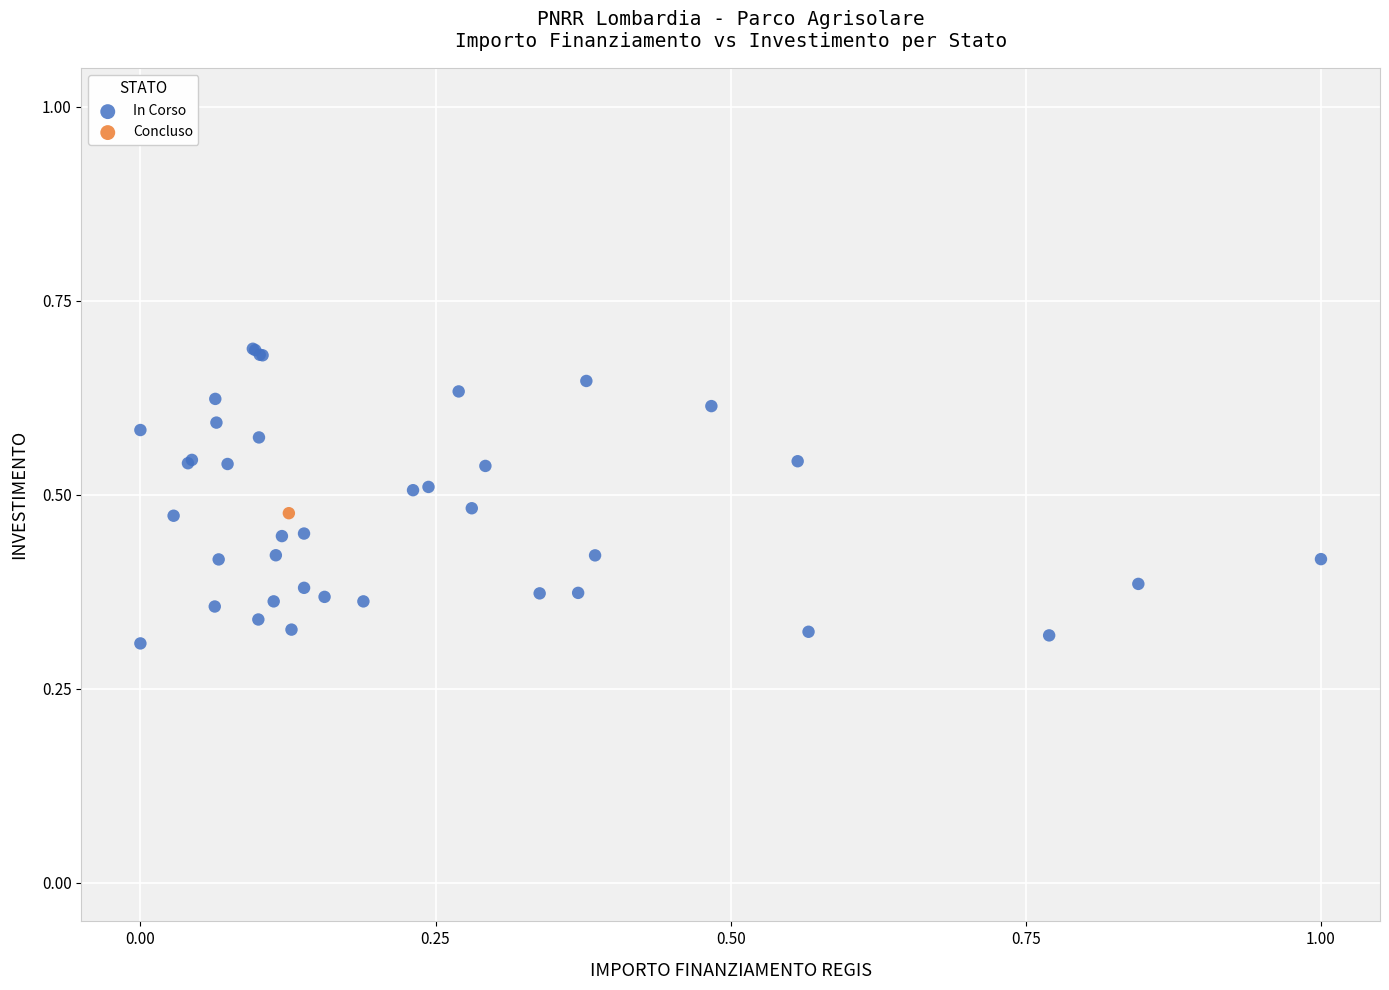

What are all the series names shown in the legend?

In Corso, Concluso